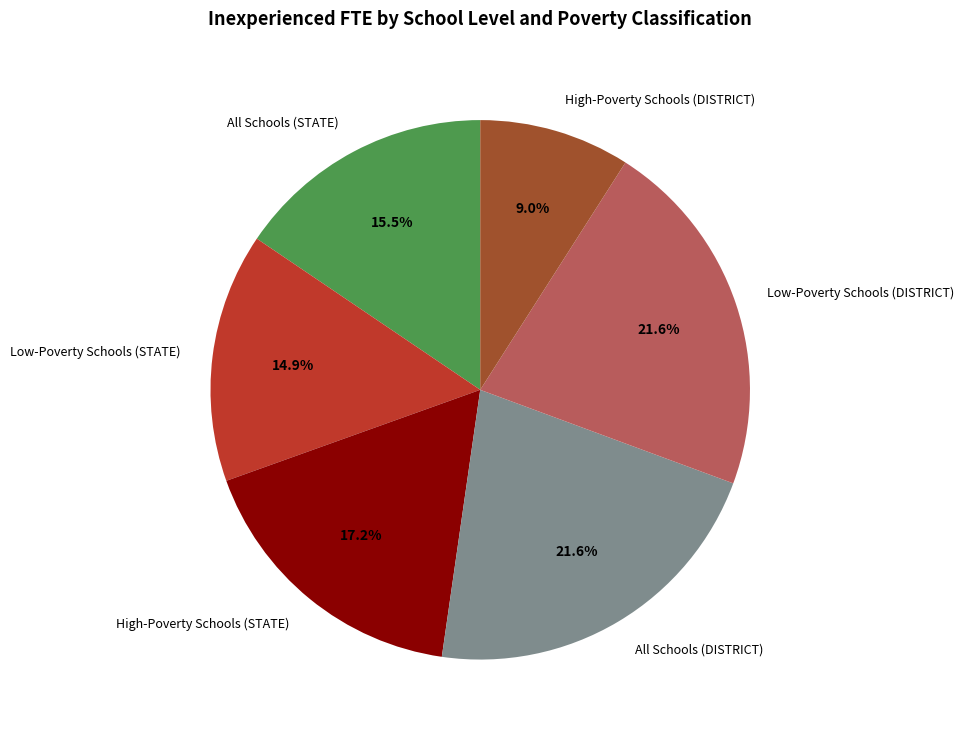

How many slices are in this pie chart?

6